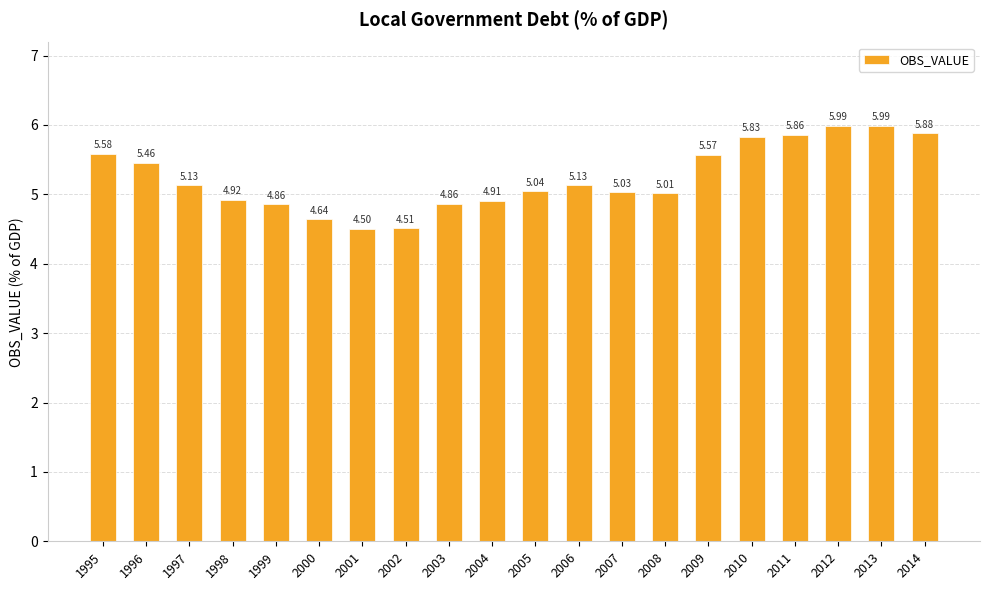

How many values are below 5?

7